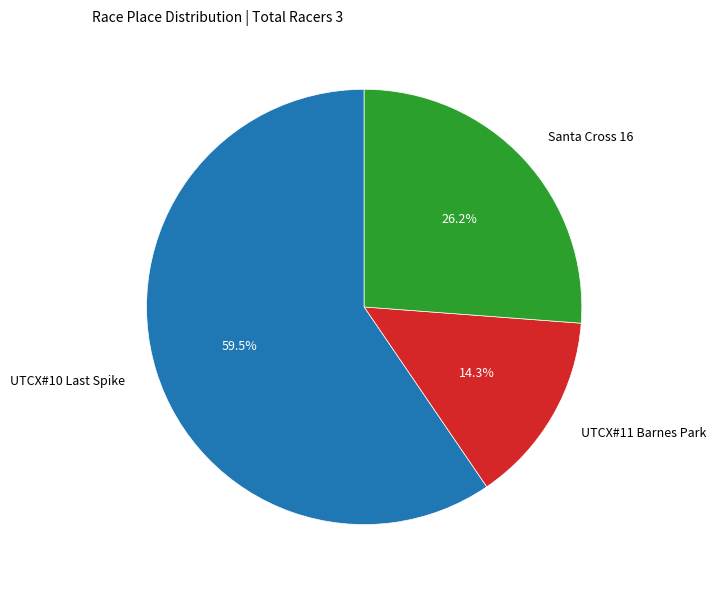

How many segments does this pie chart have?

3